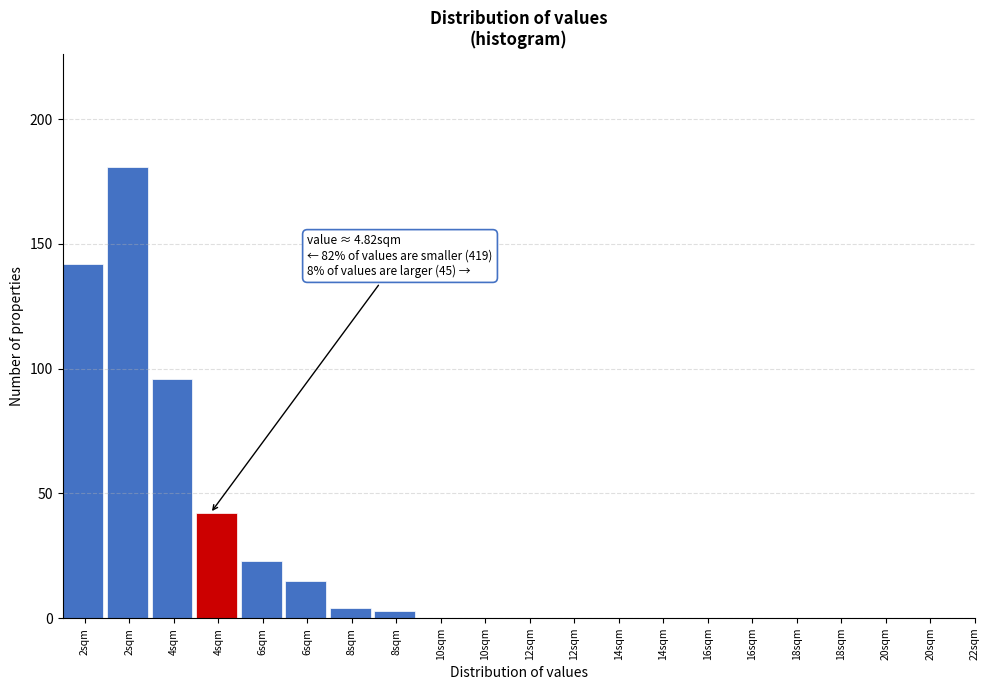

Count the number of categories in the chart.

21